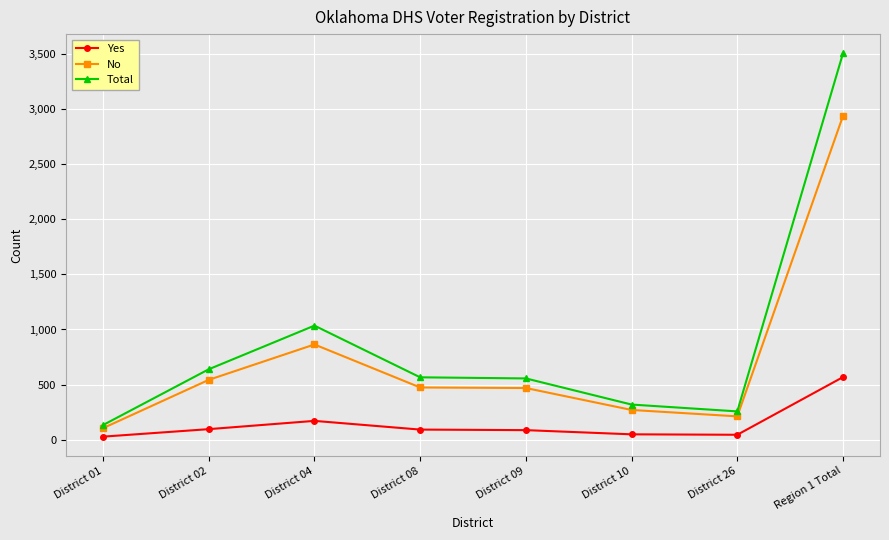

At District 08, list the series in order from largest to smallest.

Total, No, Yes